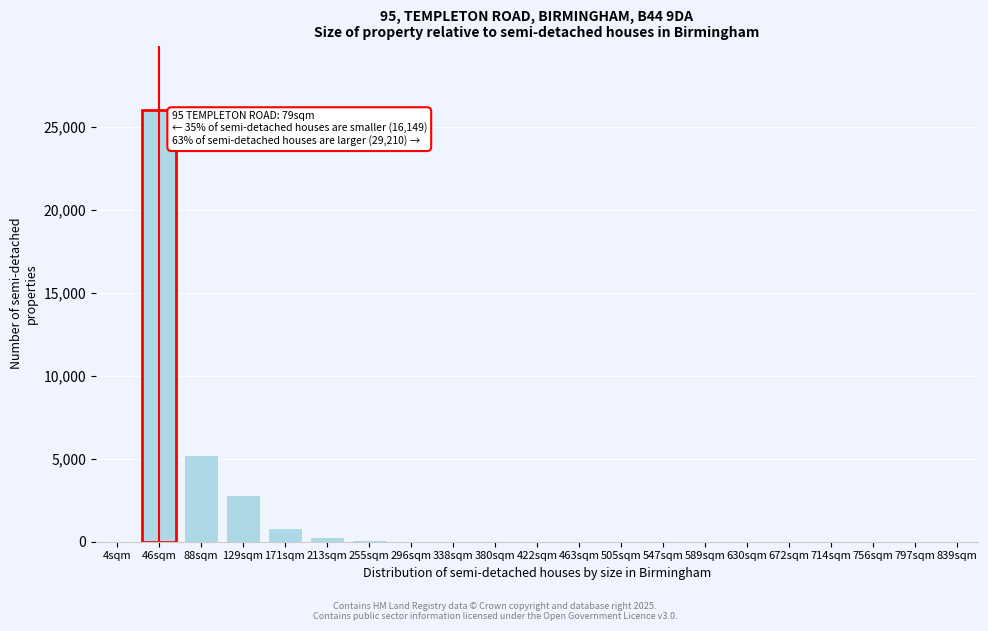

What is the maximum value shown in the chart?

26000